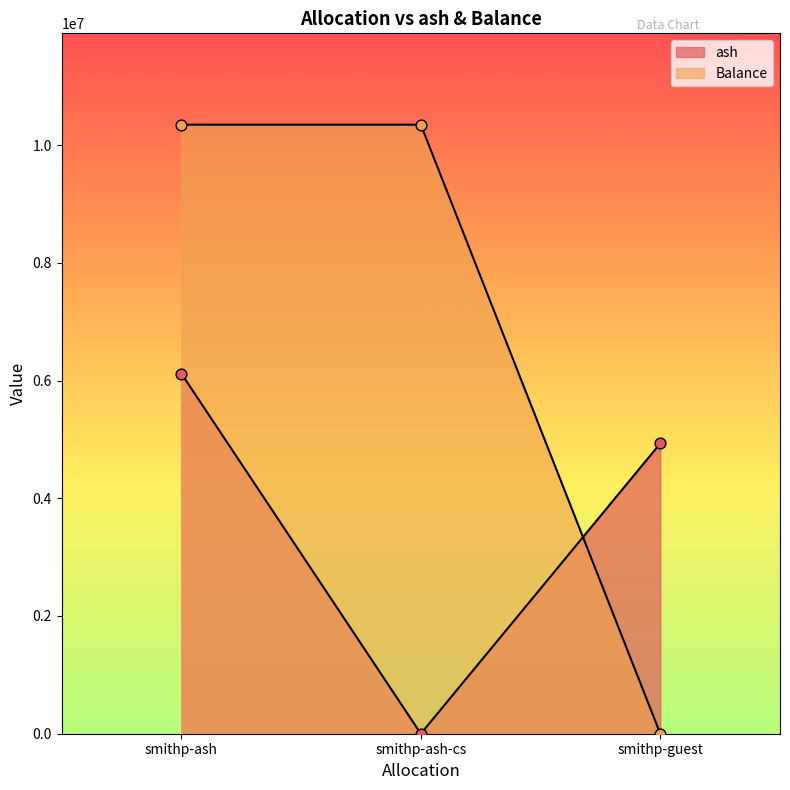

Which series has the largest Y range (max minus min)?

Balance